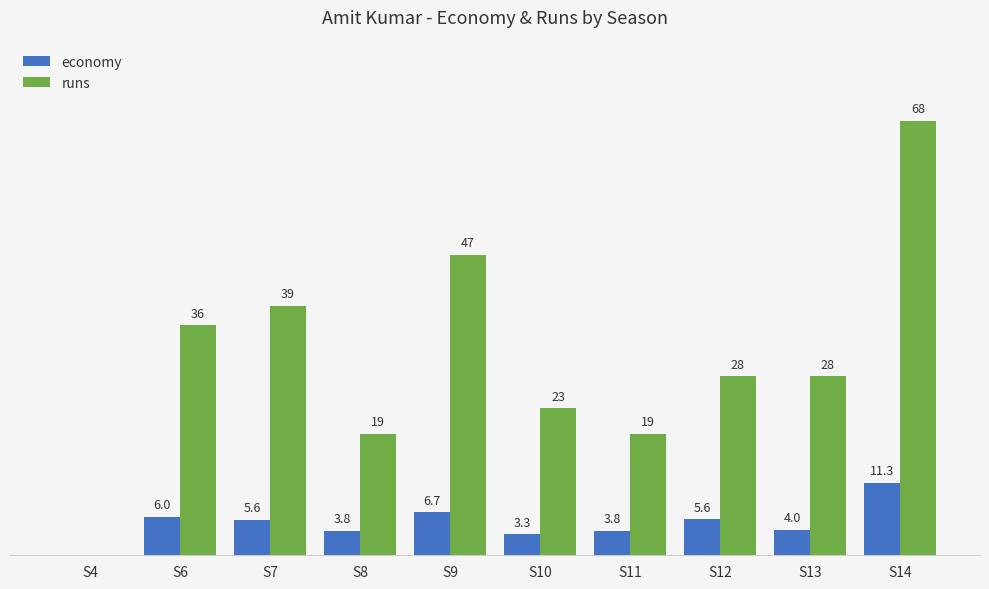

Which label corresponds to the largest value in the chart?

S14